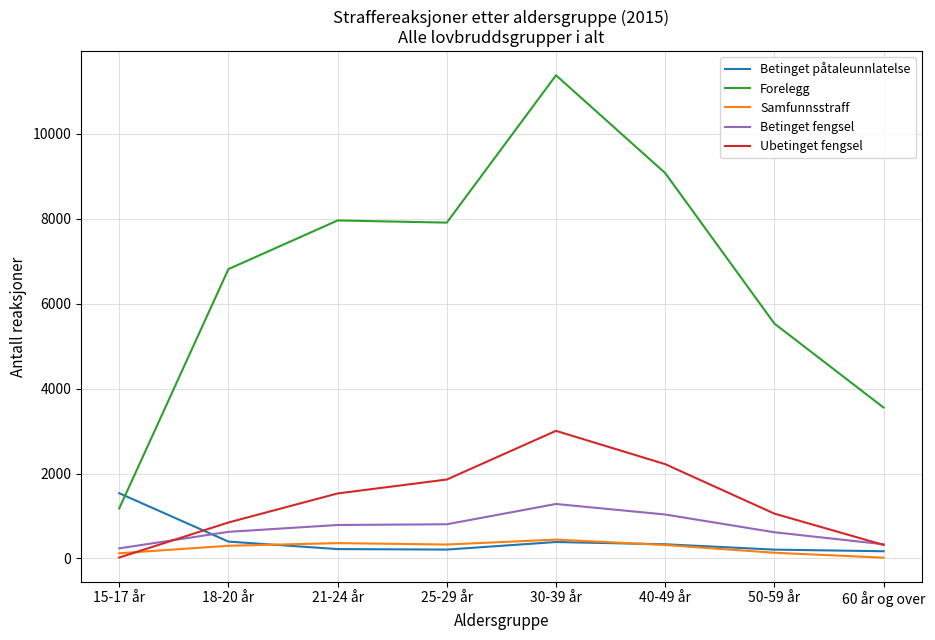

Which series has the largest total across all categories?

Forelegg